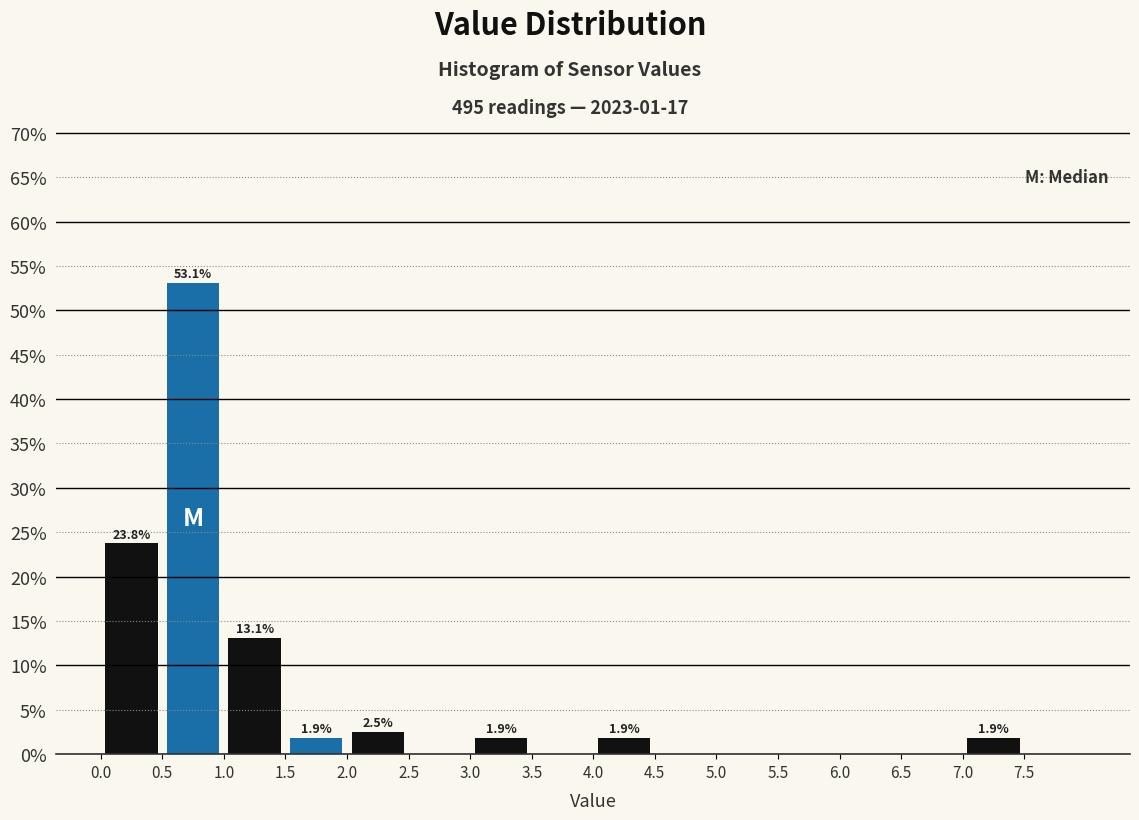

Which range on the x-axis has the tallest bar?

0.5 to 1.0